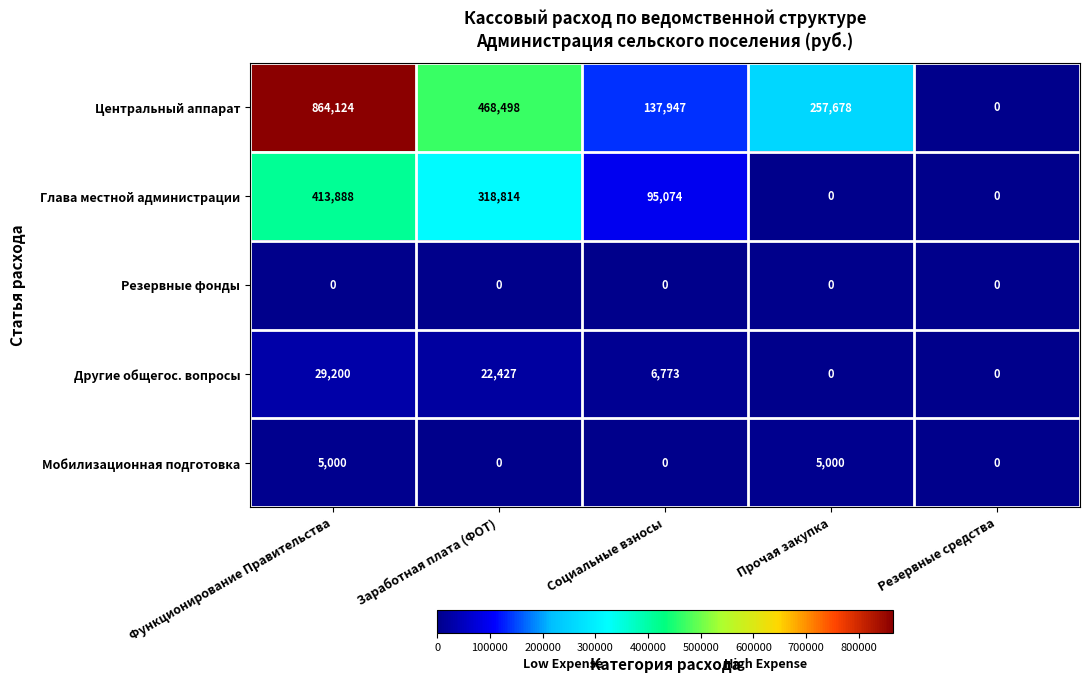

Between Заработная плата (ФОТ) and Прочая закупка, which series saw the biggest shift?

Глава местной администрации